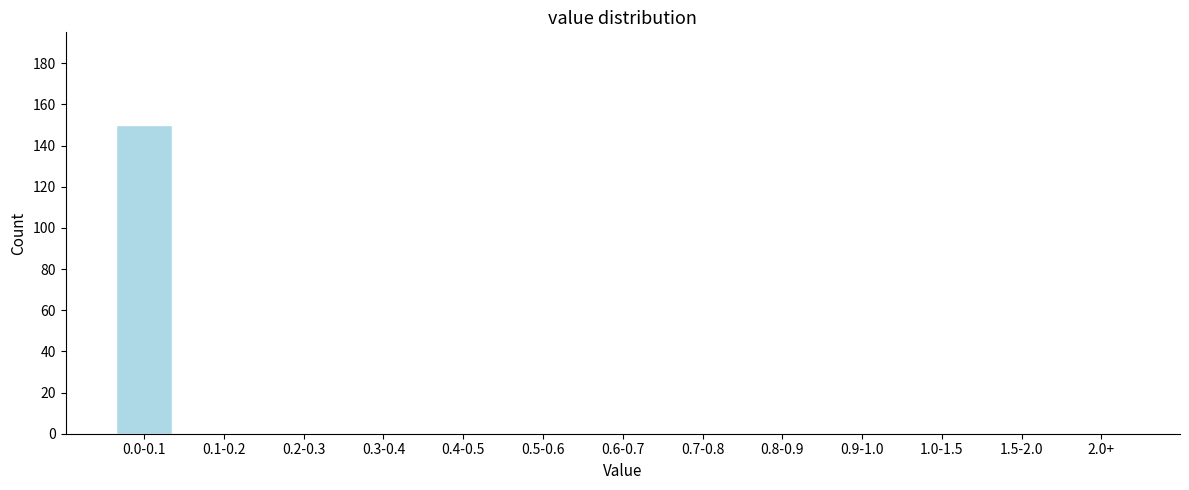

Reading left to right, extract all data points from this chart.

0.0-0.1=150	0.1-0.2=0	0.2-0.3=0	0.3-0.4=0	0.4-0.5=0	0.5-0.6=0	0.6-0.7=0	0.7-0.8=0	0.8-0.9=0	0.9-1.0=0	1.0-1.5=0	1.5-2.0=0	2.0+=0